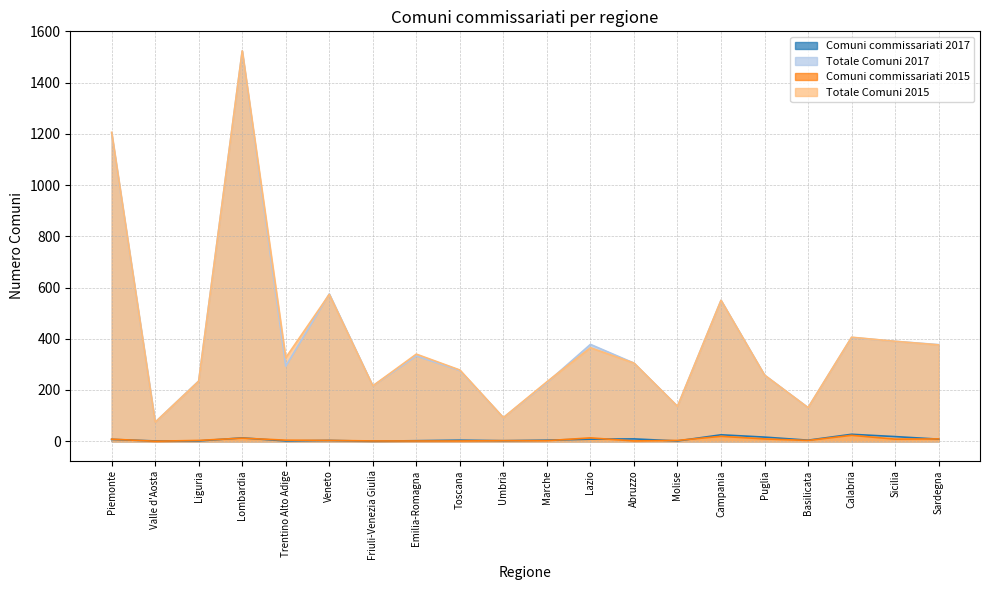

What is the sum of the Totale Comuni 2017 values at Campania and Trentino Alto Adige?

843